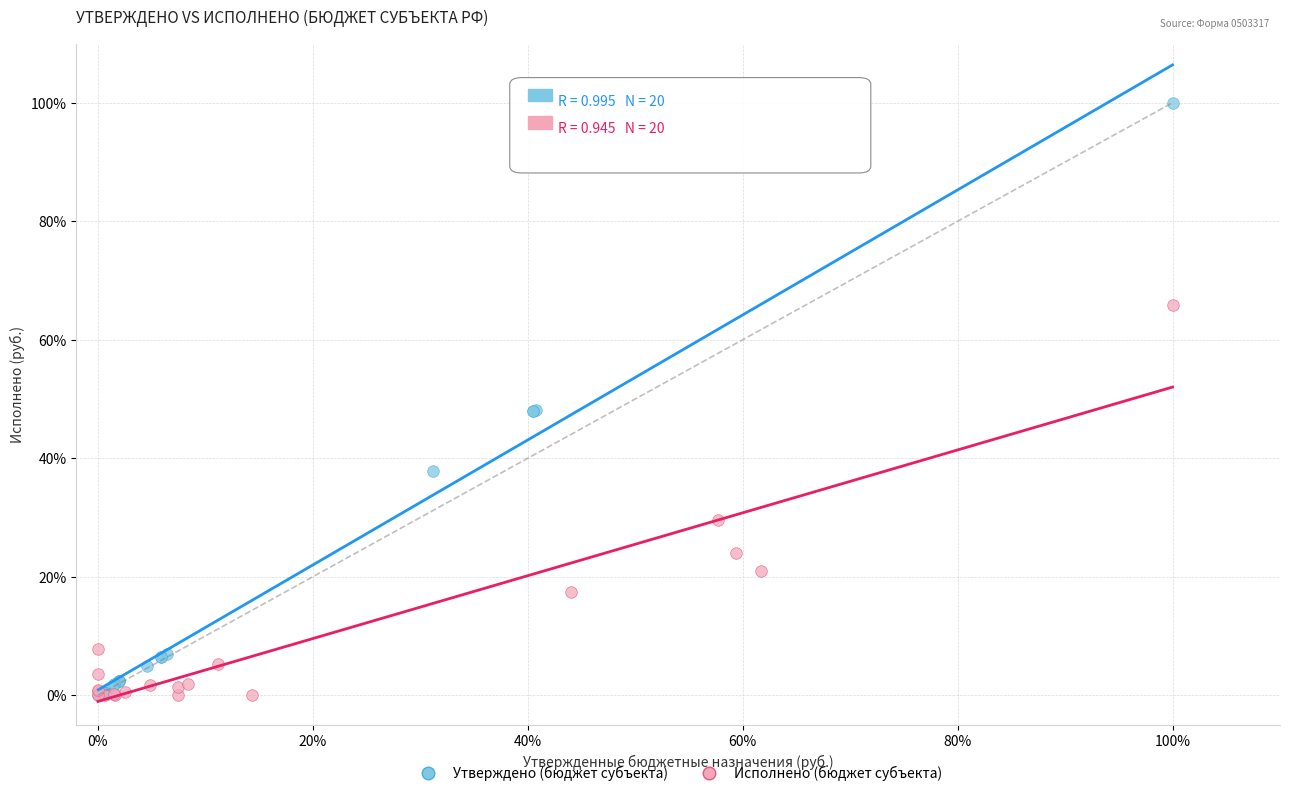

Which series has the widest spread of Y values?

Утверждено (бюджет субъекта)